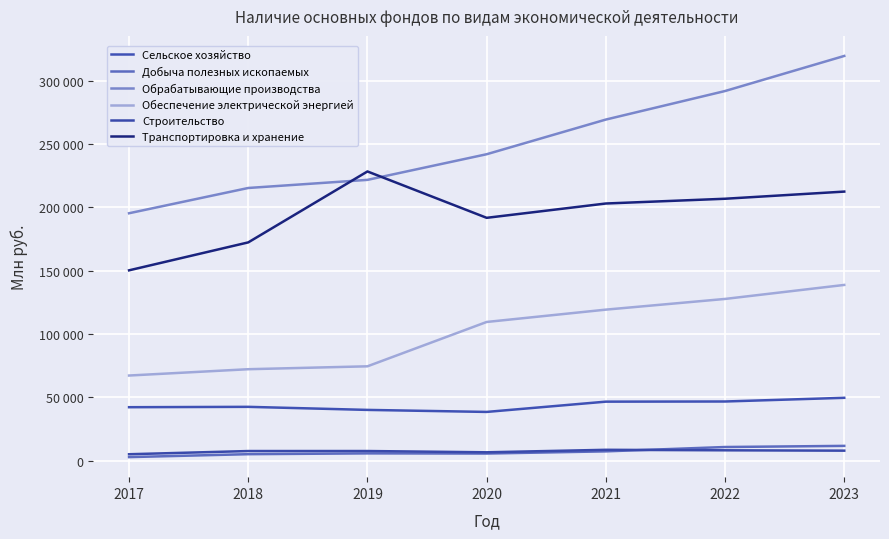

Is this an area chart (filled region under the line)?

No